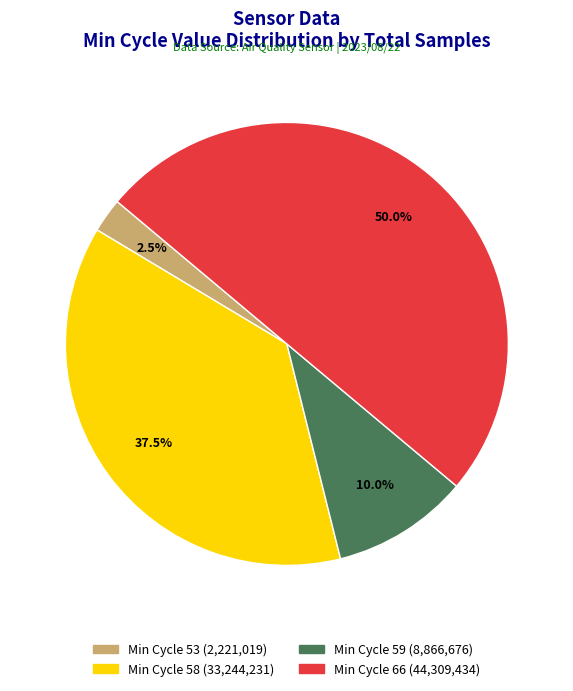

How many slices are in this pie chart?

4